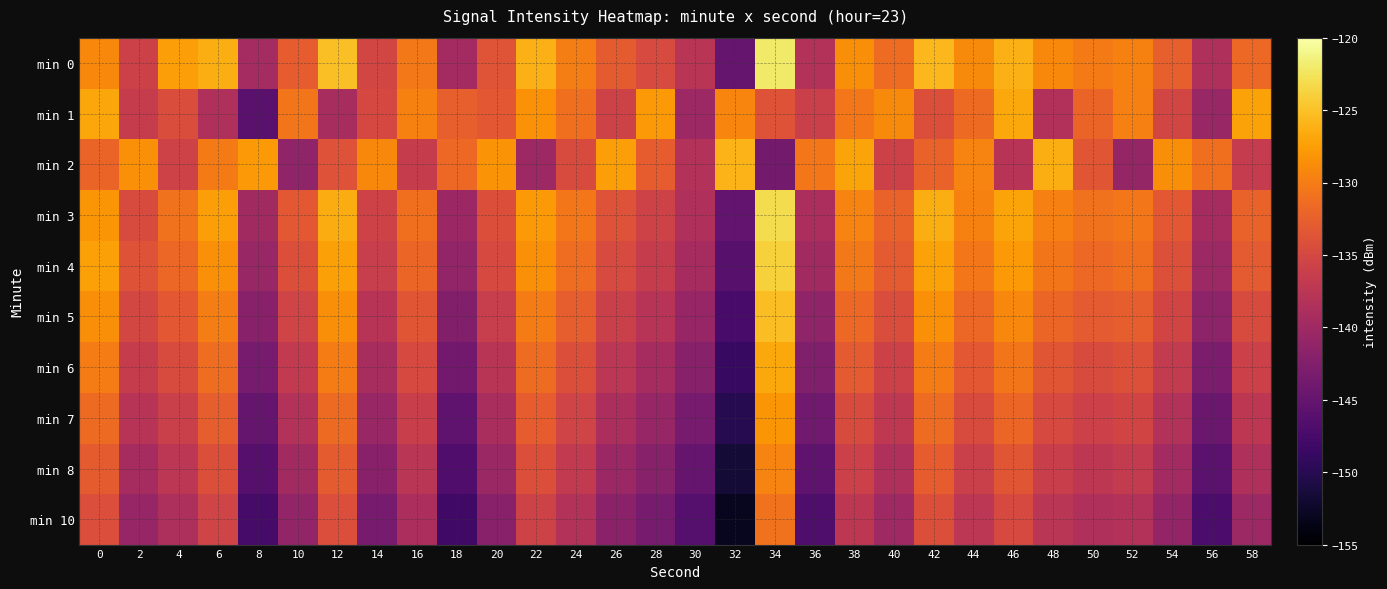

How many categories are shown in the chart?

30